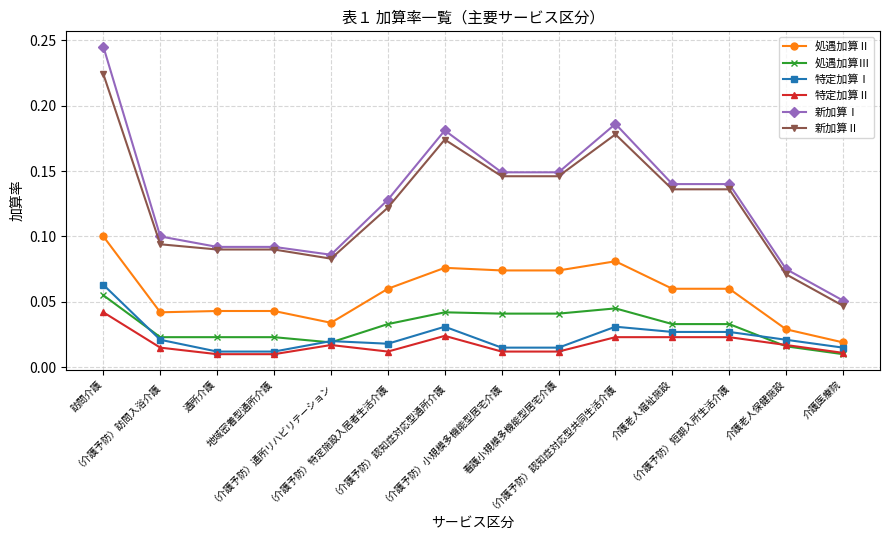

How many 処遇加算Ⅱ values are between 0 and 1?

14